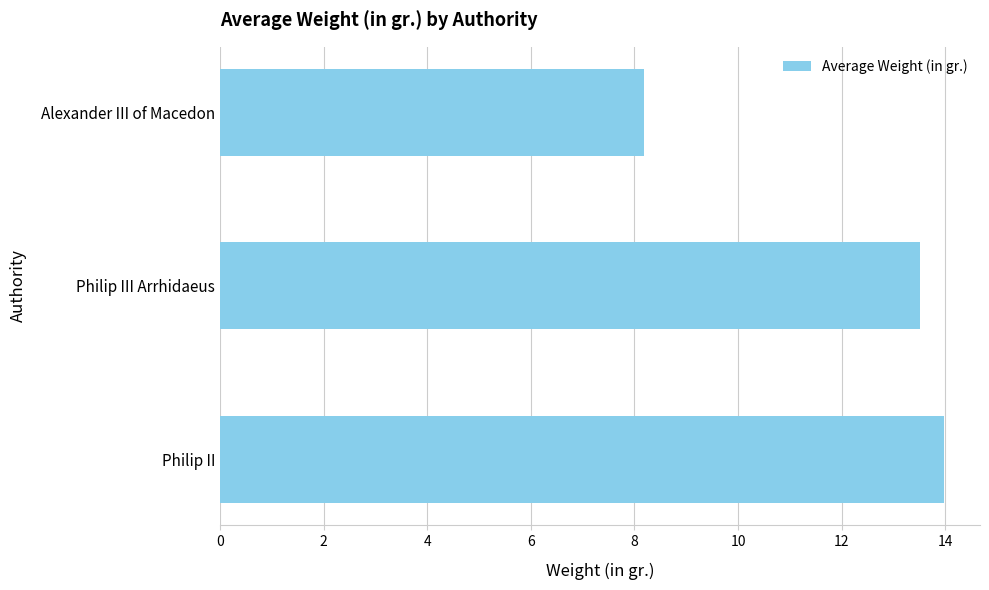

The chart shows a value of 14.0 at Philip II. True or false?

True